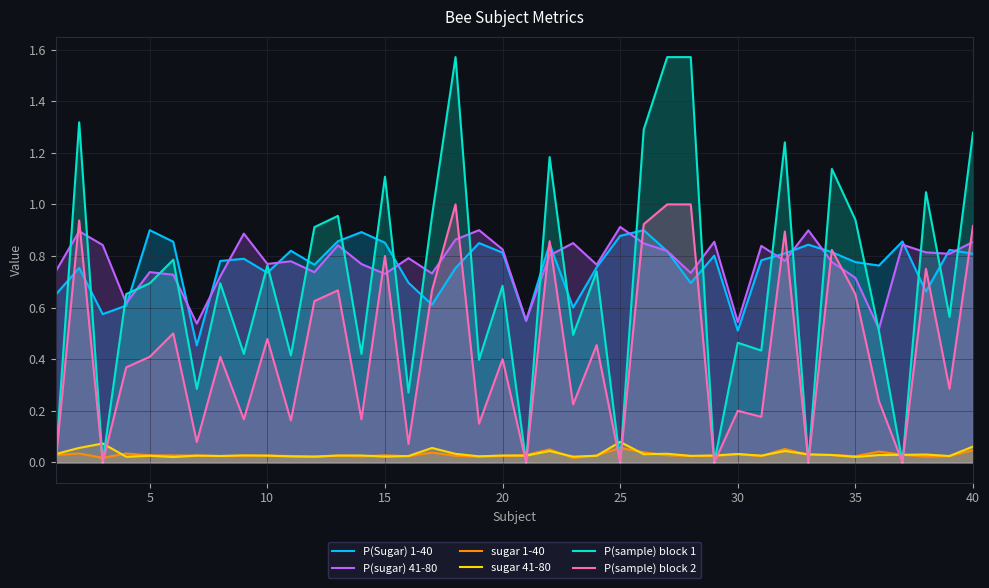

In P(sample) block 2, how many points are higher than both neighbors (excluding endpoints)?

14